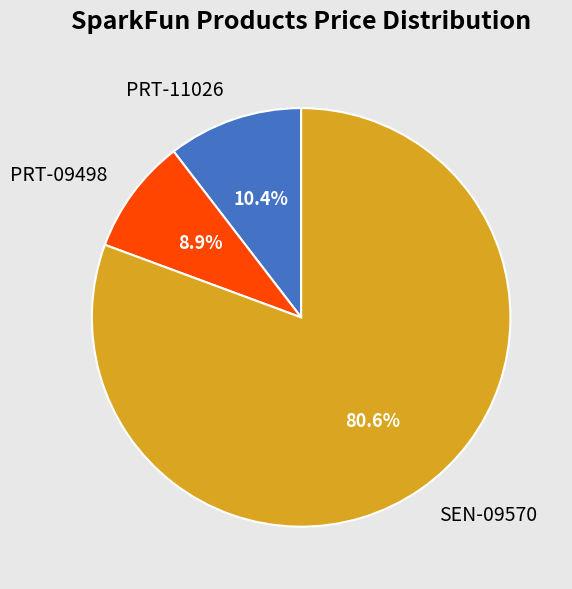

To the nearest percent, what portion does PRT-09498 represent?

9%